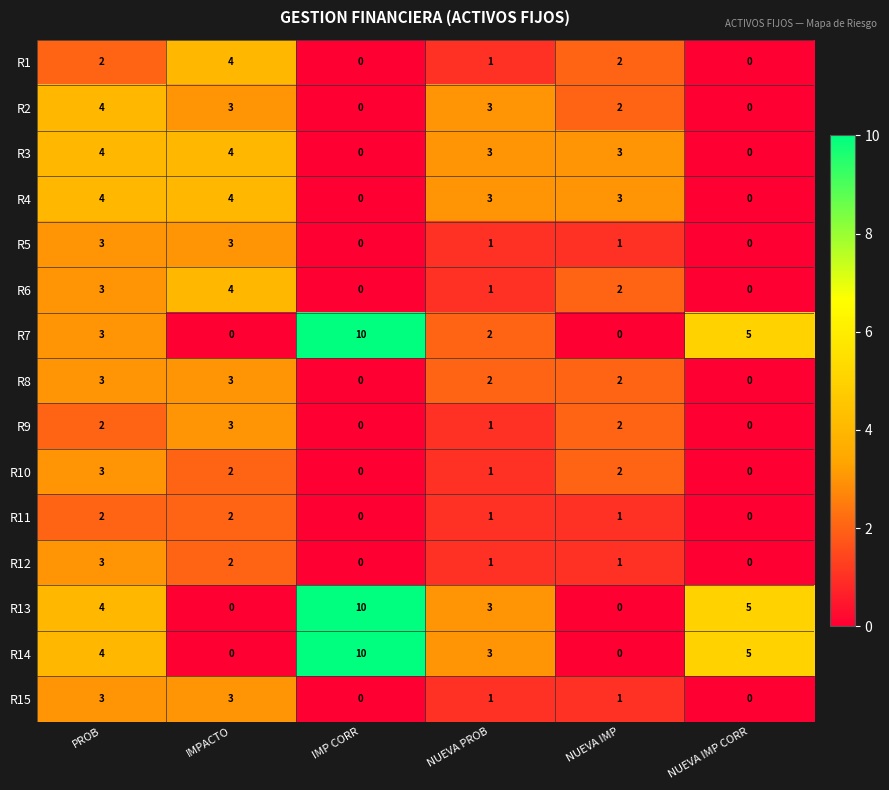

What is the sum of the R9 values at NUEVA IMP and IMPACTO?

5